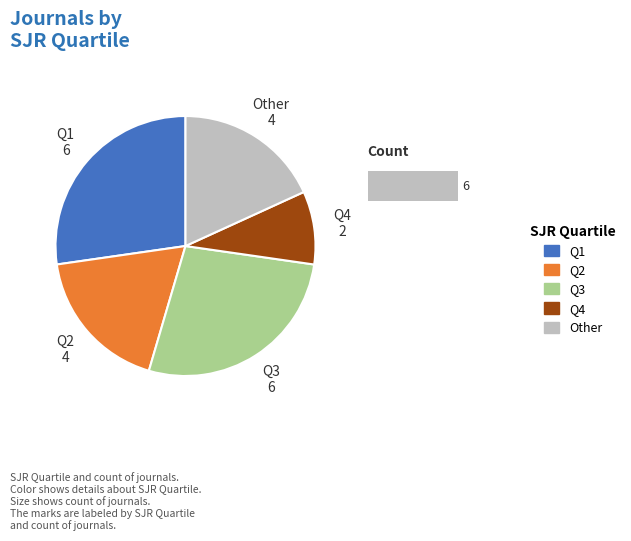

To the nearest percent, what is the combined percentage of Q2 and Q1?

45%